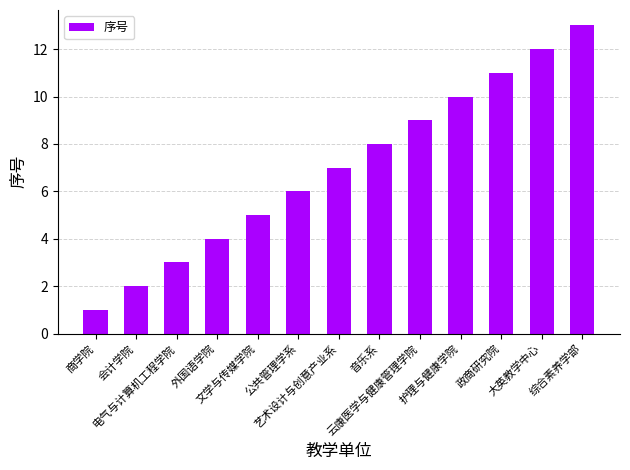

What is the value of the 3rd bar from the left?

3